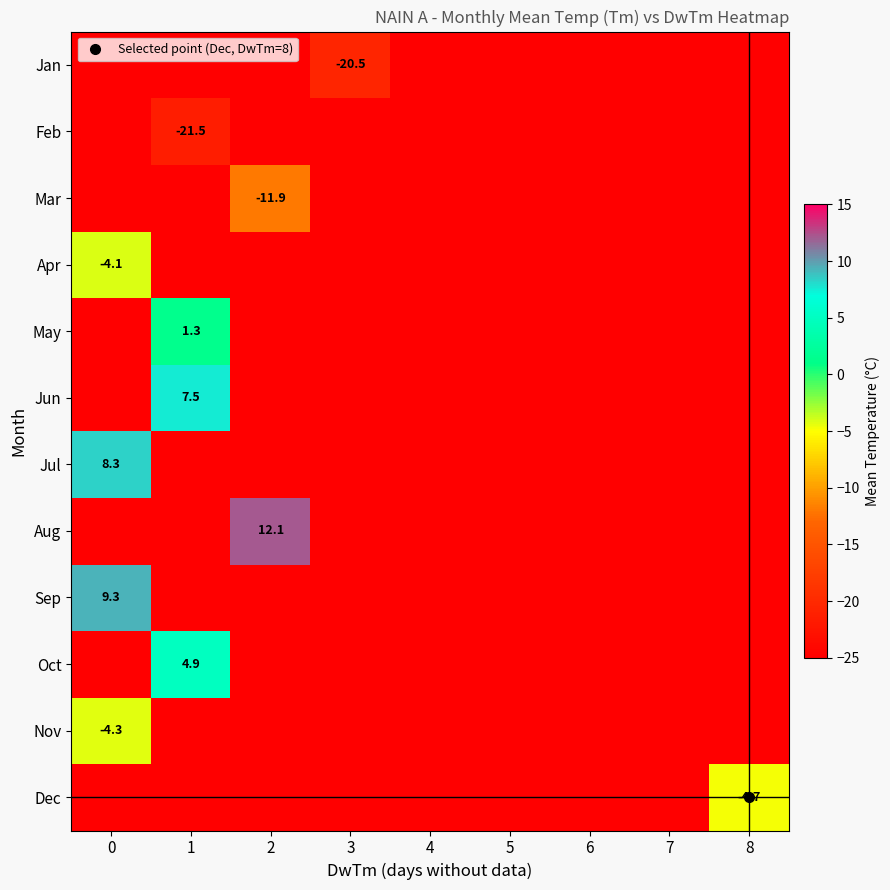

How many positive values does the Oct series have?

1